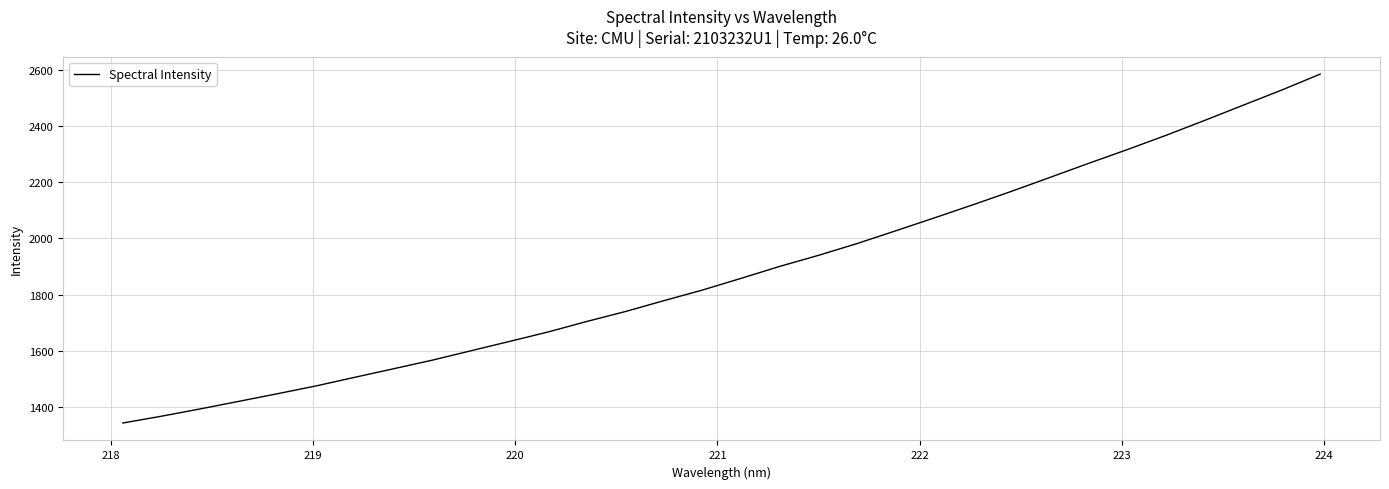

What is the minimum value shown in the chart?

1344.6